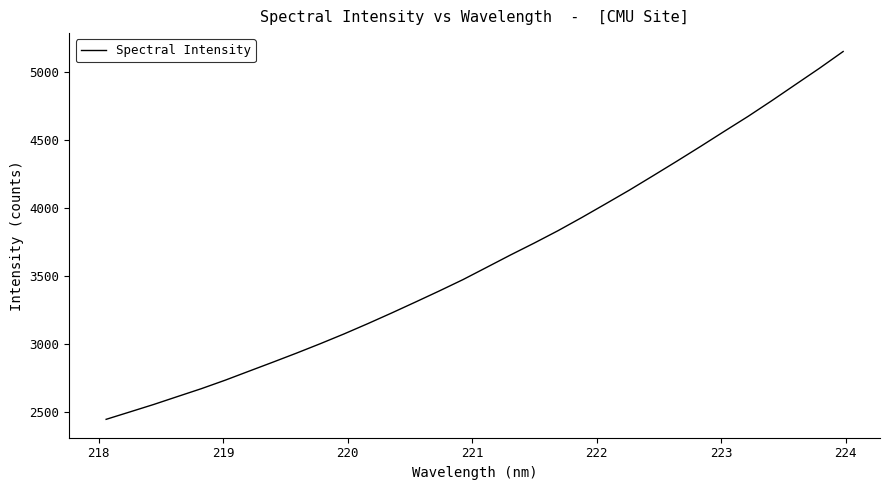

What is the minimum value shown in the chart?

2443.0